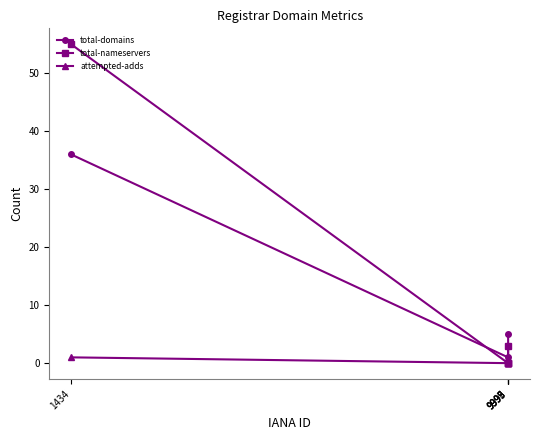

Which series changed the most between 9999 and 9995?

total-domains